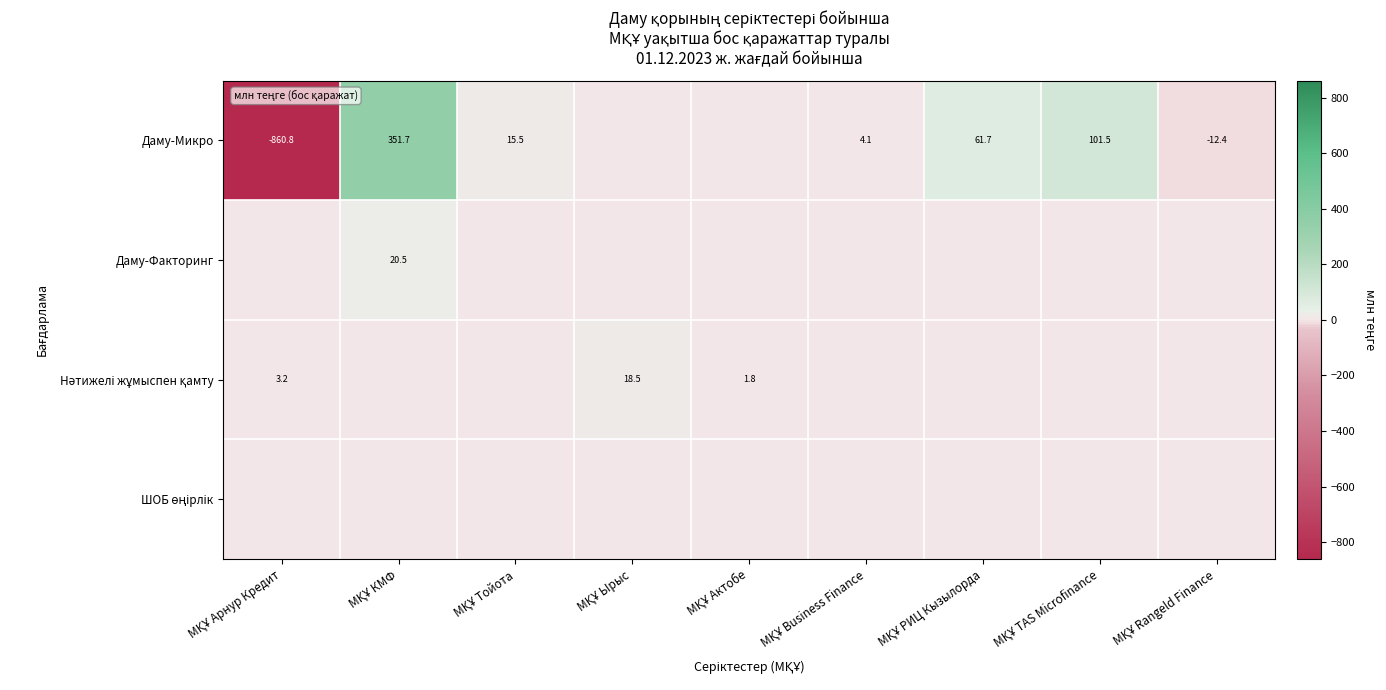

What is the minimum value shown in the chart?

-860.8